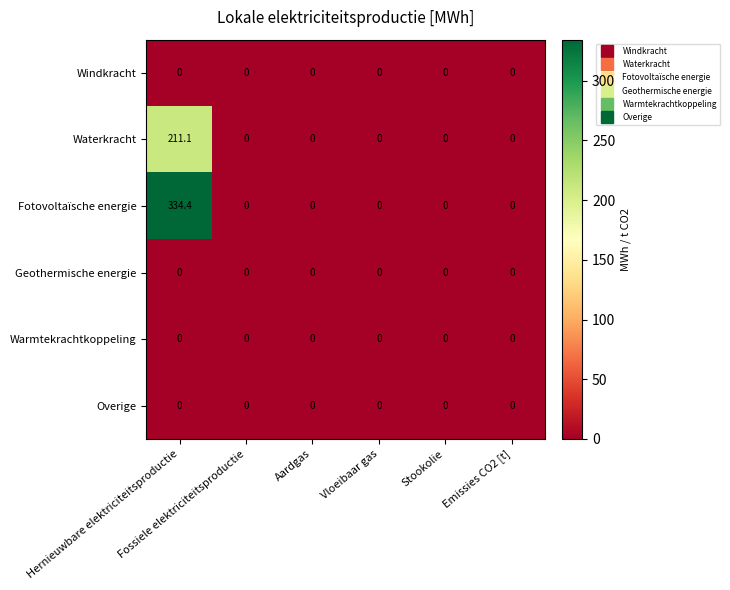

Which series has the largest total across all categories?

Fotovoltaïsche energie